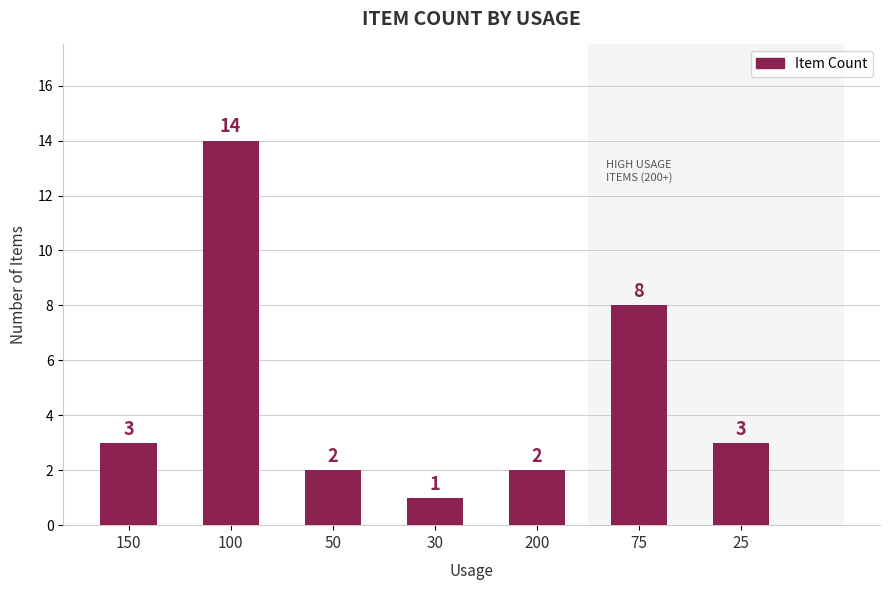

The chart shows a value of 3 at 200. True or false?

False